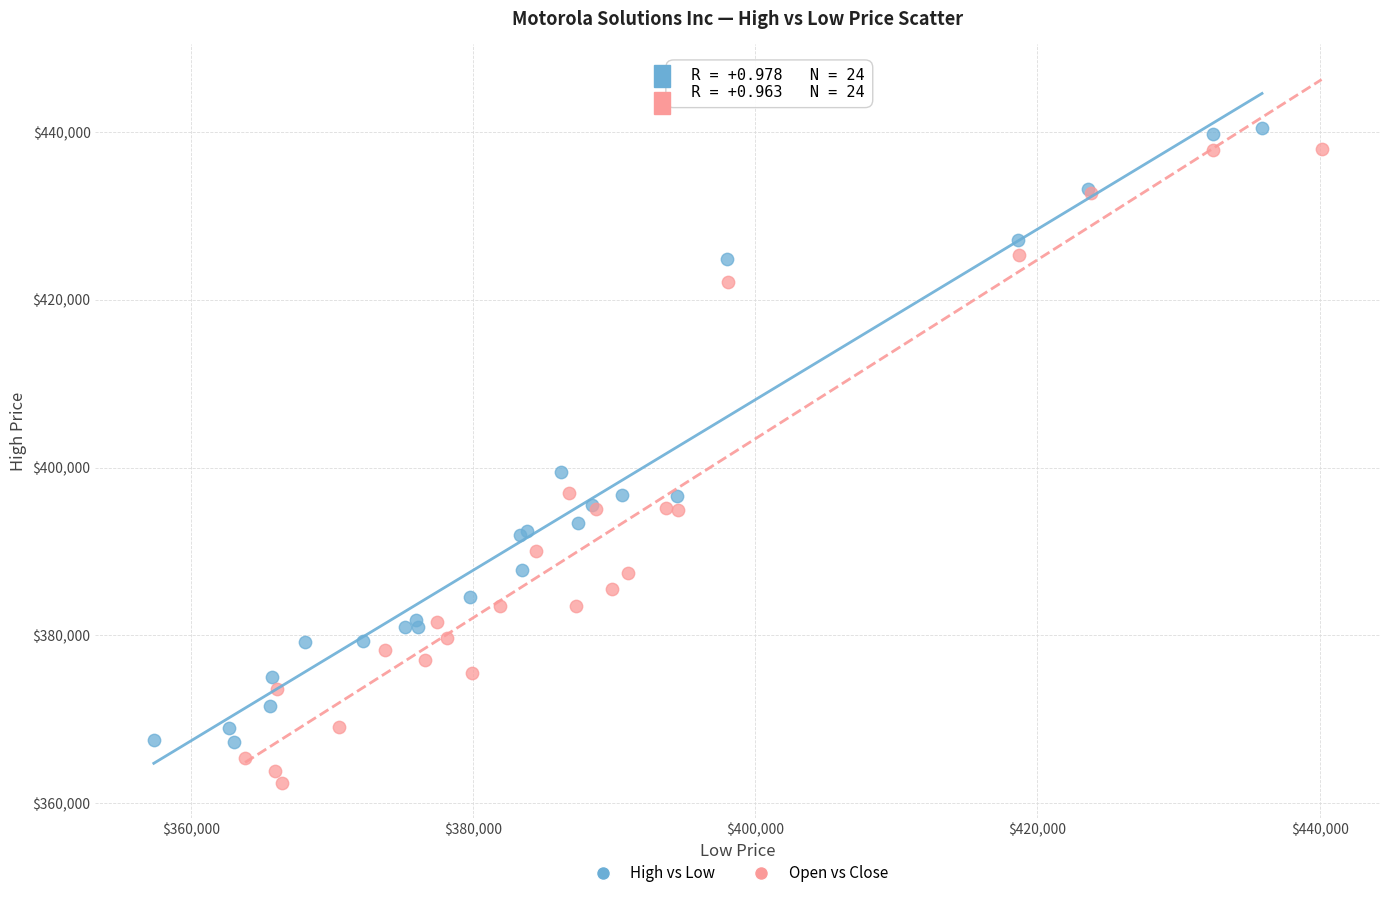

Which series contains the lowest Y value?

Open vs Close